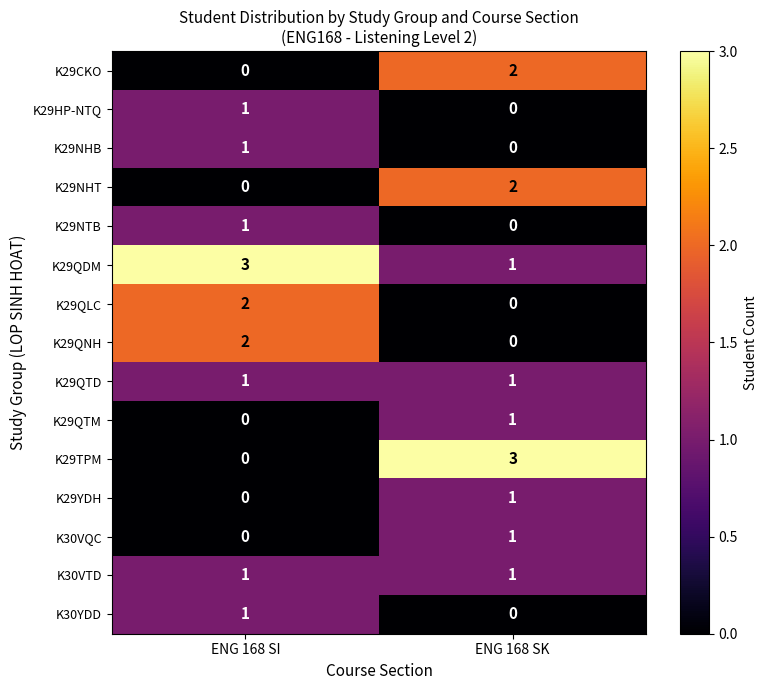

At which label does K29QDM reach its minimum?

ENG 168 SK